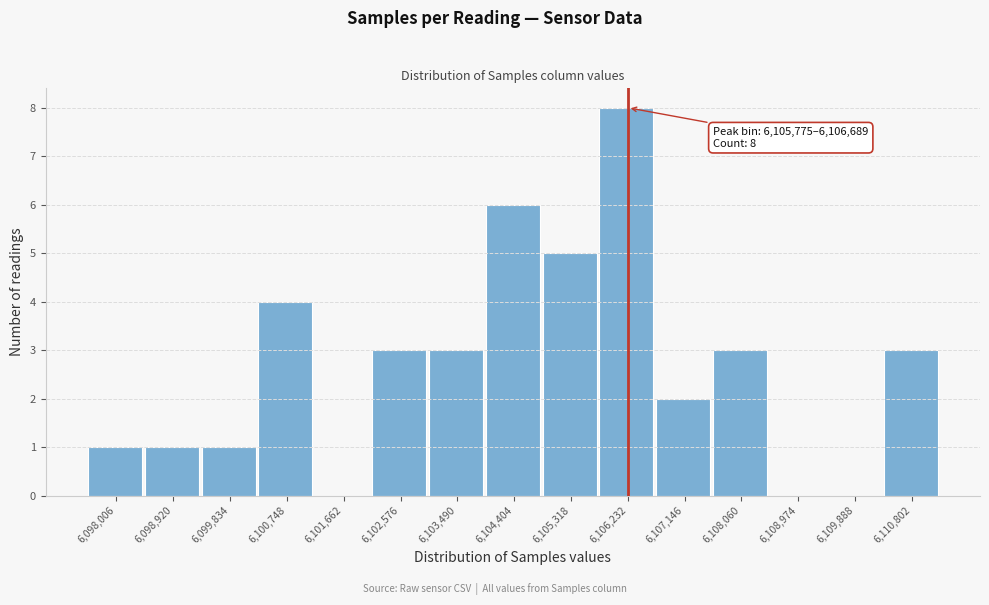

Over which range of the x-axis is the bar tallest?

6105800 to 6106700